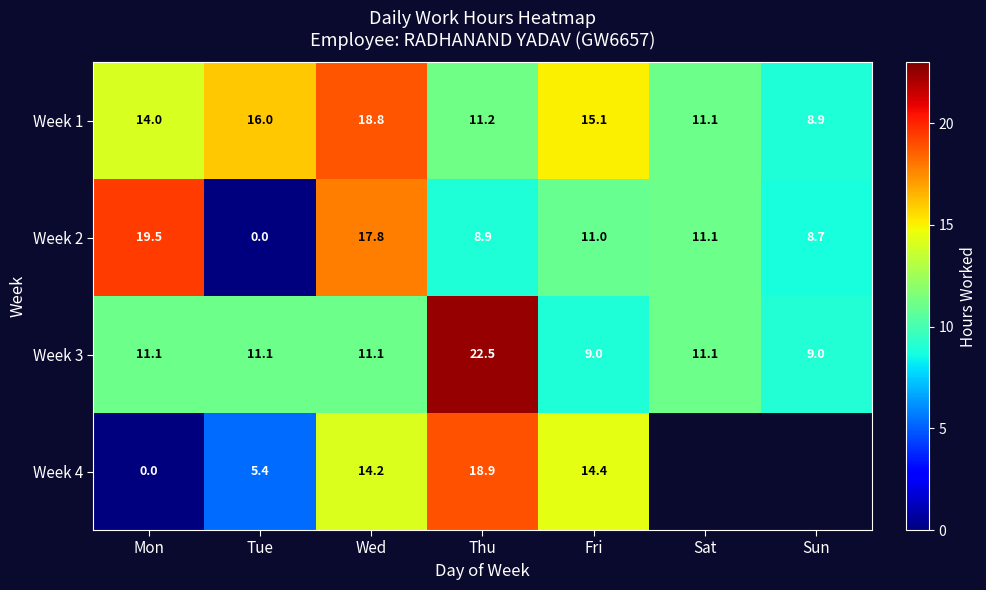

What is the sum of all Week 2 values?

77.0